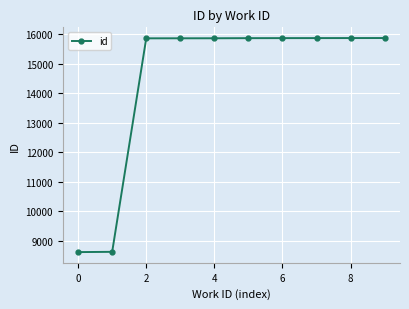

What is the difference between the second highest and minimum values?

7249